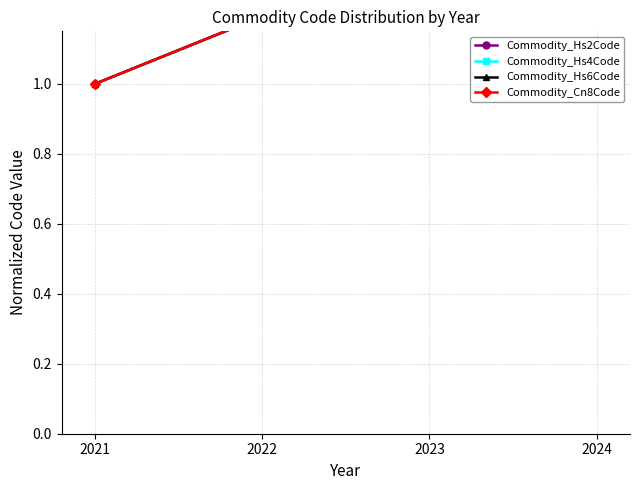

How many lines are shown in the chart?

4